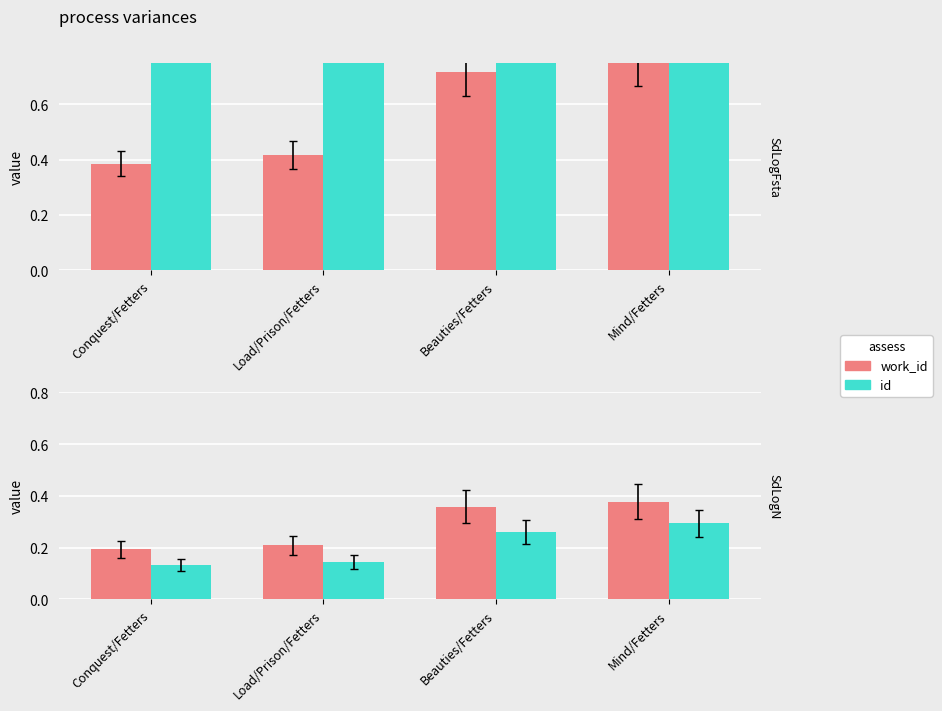

At which category is the sum across all series the highest?

Mind/Fetters